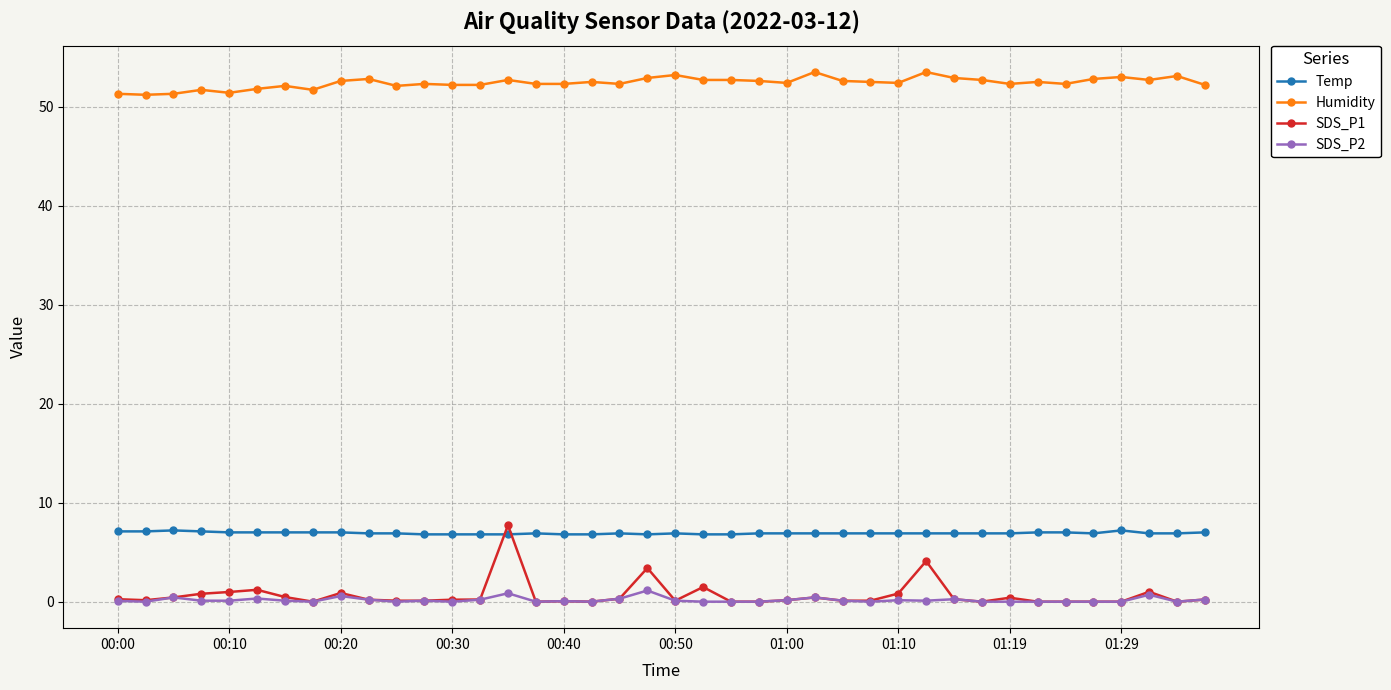

True or false: Temp and SDS_P2 intersect in this chart.

False